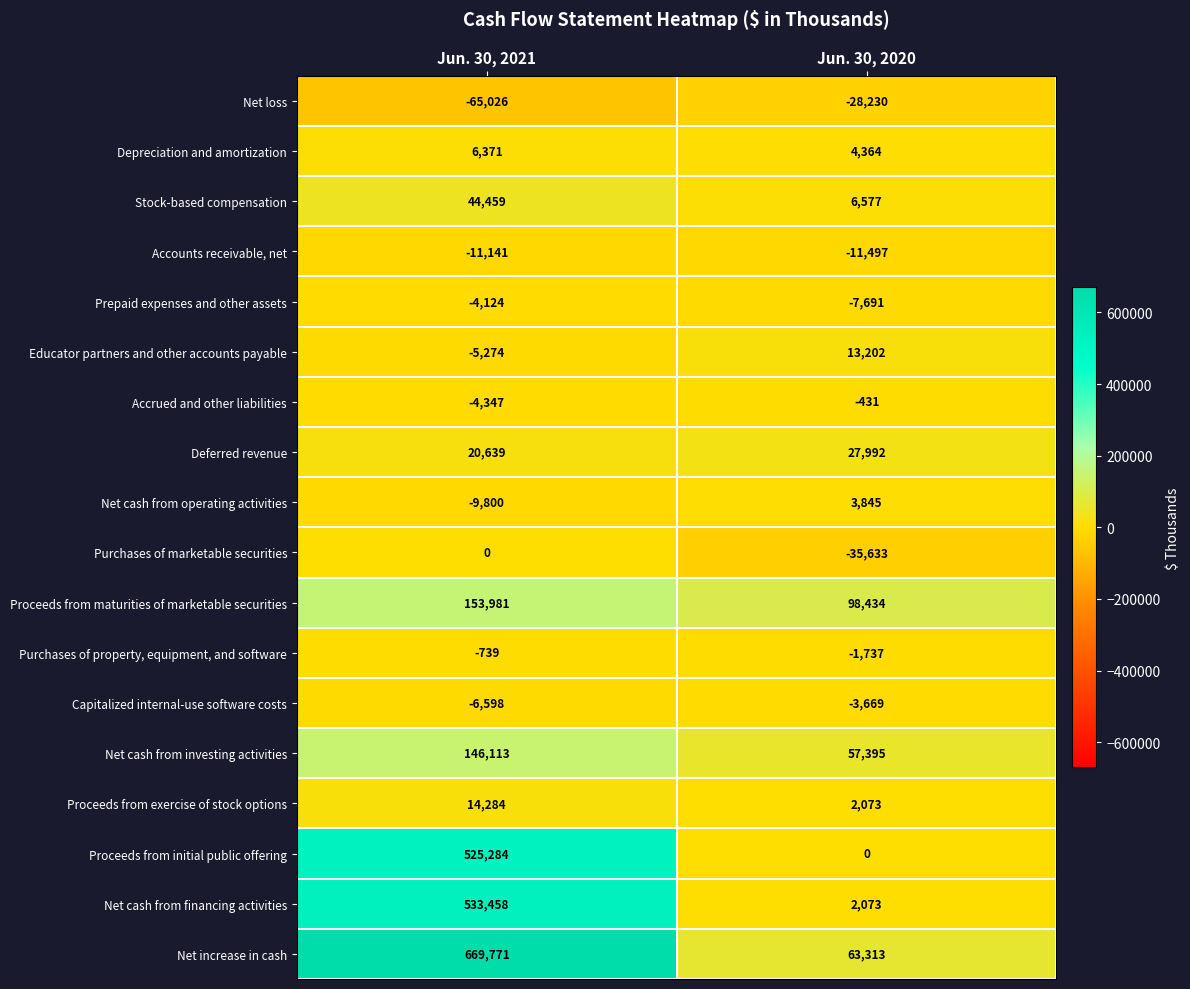

What is the spread (max minus min) of values at Jun. 30, 2021?

734797